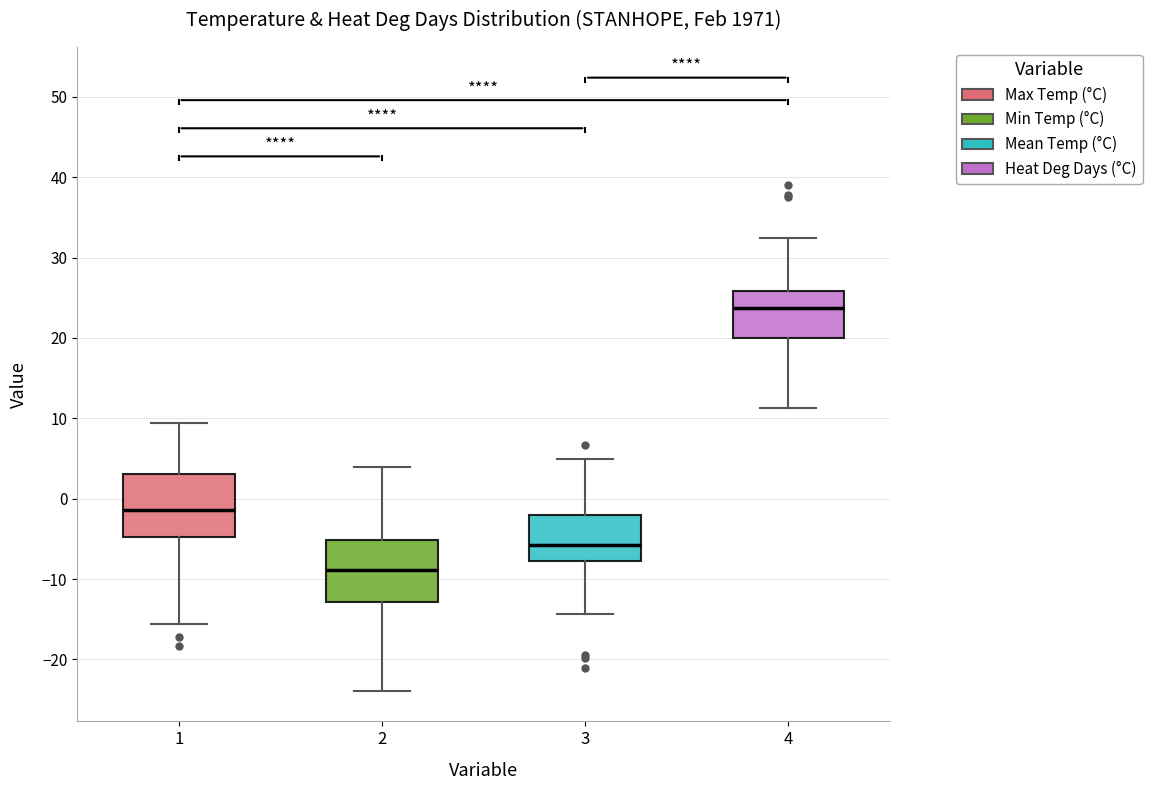

Where does the lower whisker of the box at x = 4 end on the y-axis? The values are not printed on the chart, so give them approximately, as read against the axis.

11